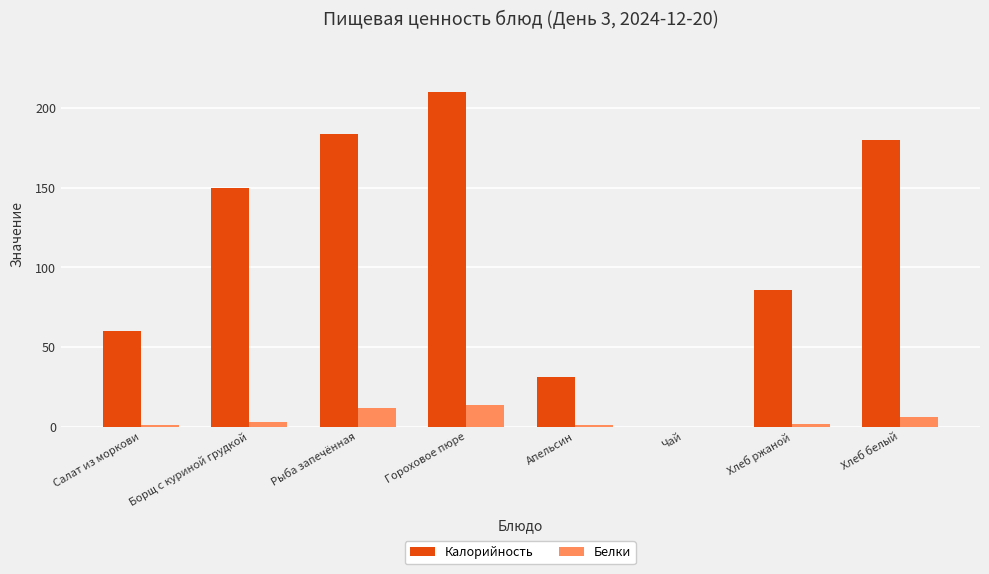

The value of Калорийность at Апельсин is 31. True or false?

True